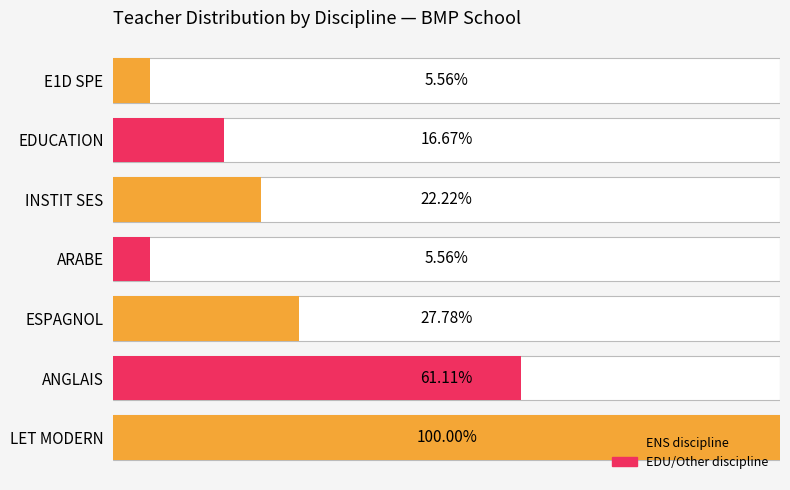

What are all the series names shown in the legend?

ENS, EDU